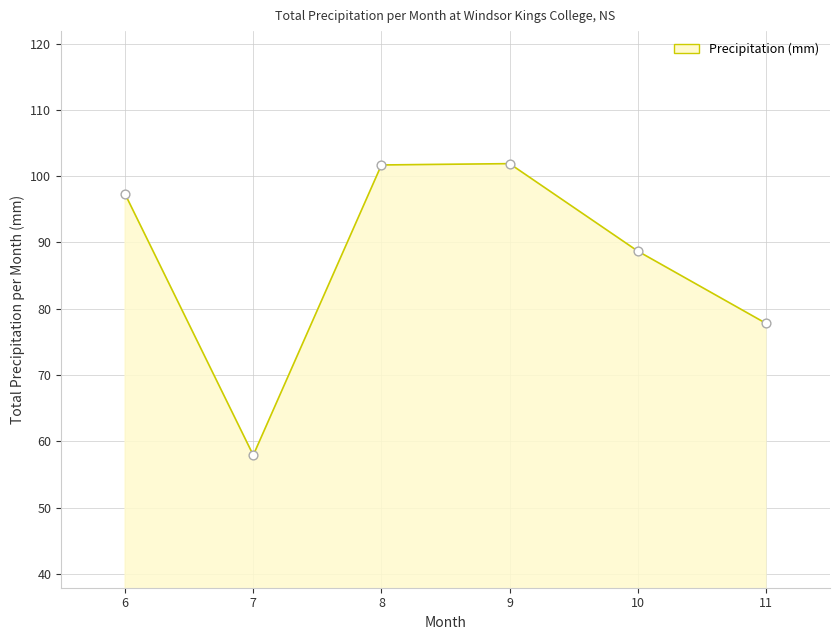

Approximately how many times larger is the value at 11 compared to 7?

1.3